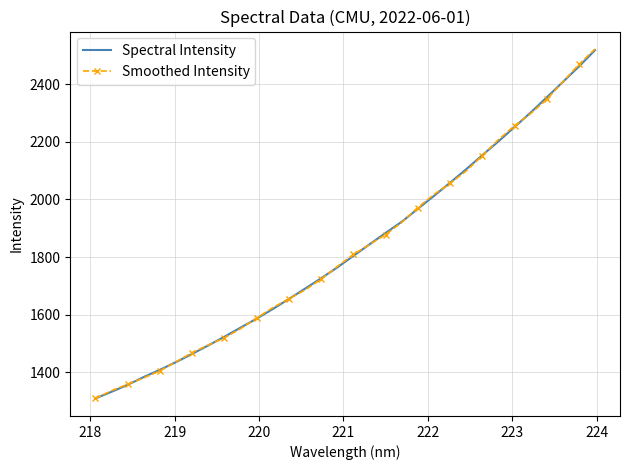

What is the maximum value for Smoothed Intensity?

2522.0